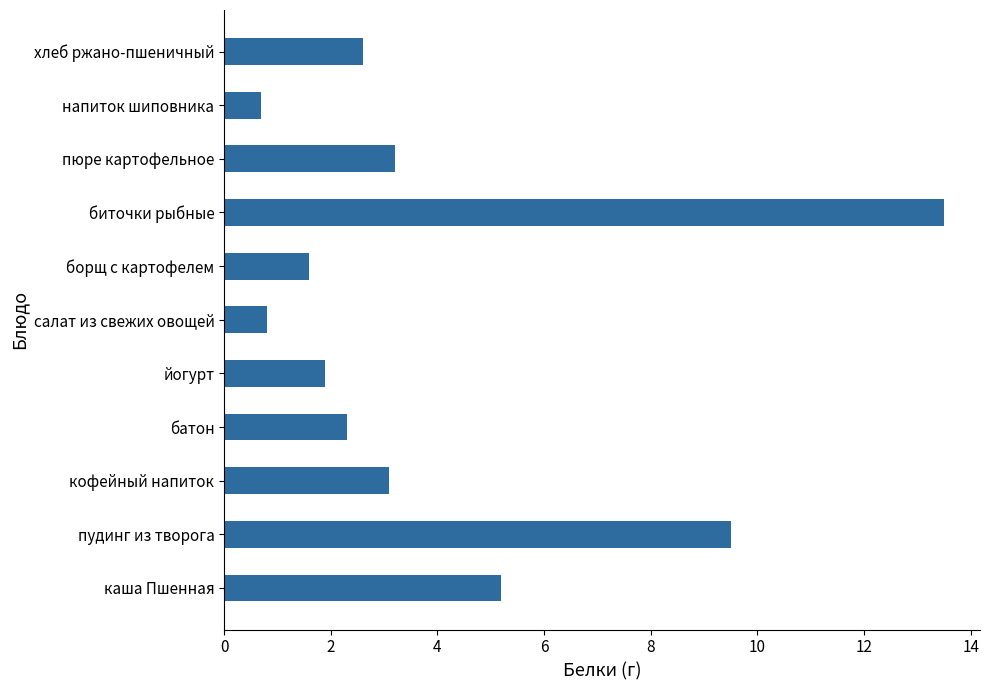

What is the maximum value shown in the chart?

13.5